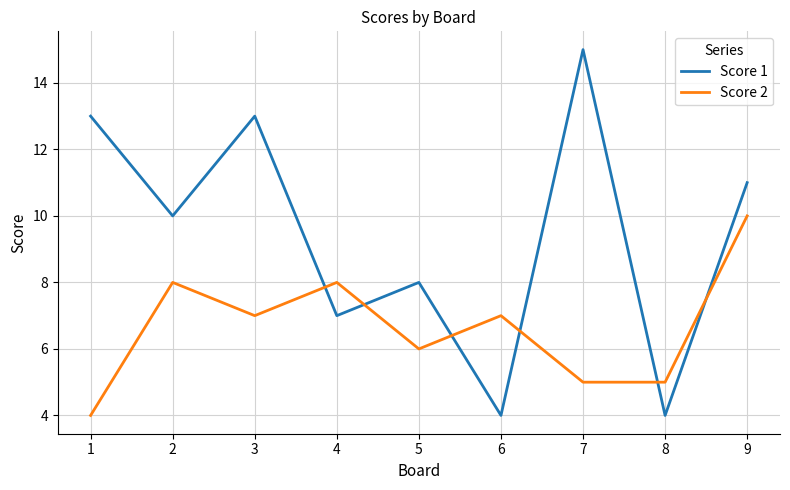

Where does the Score 1 series first go above 10?

1